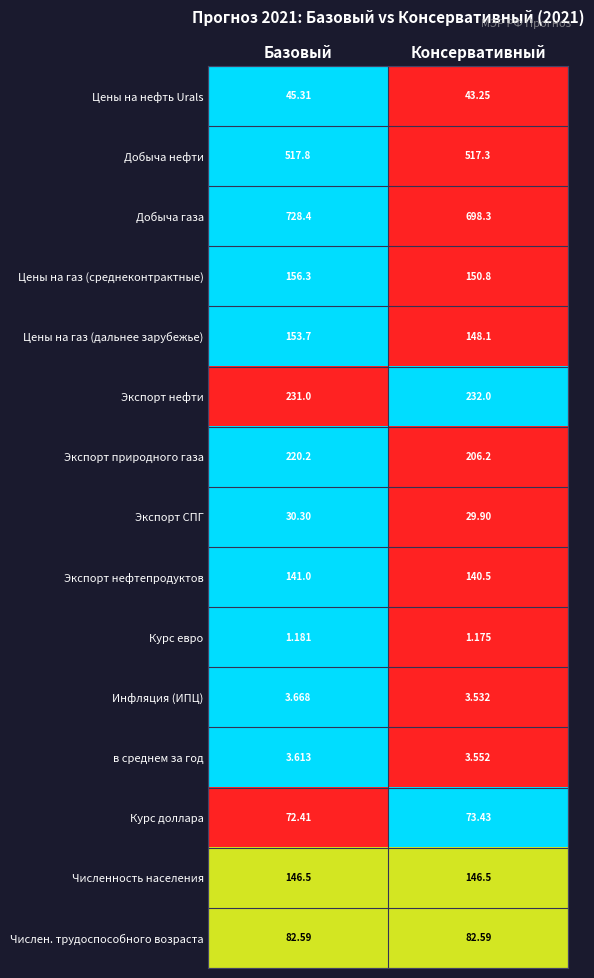

Which category has the highest value across all series?

Базовый